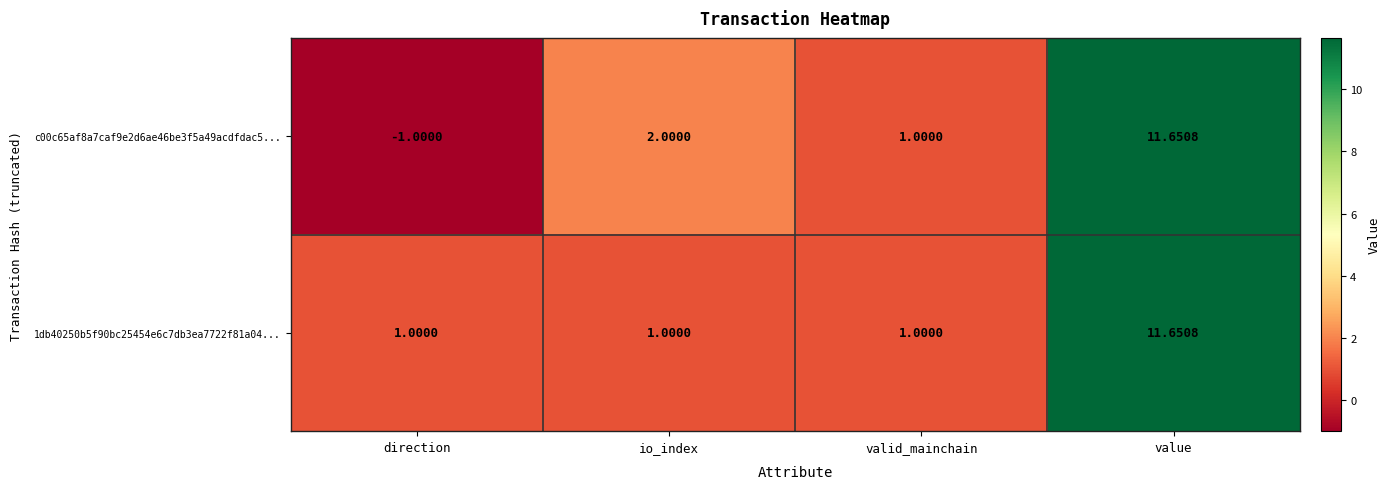

How many values in the 1db40250b5f90bc25454e6c7db3ea7722f81a04... series exceed 1?

1